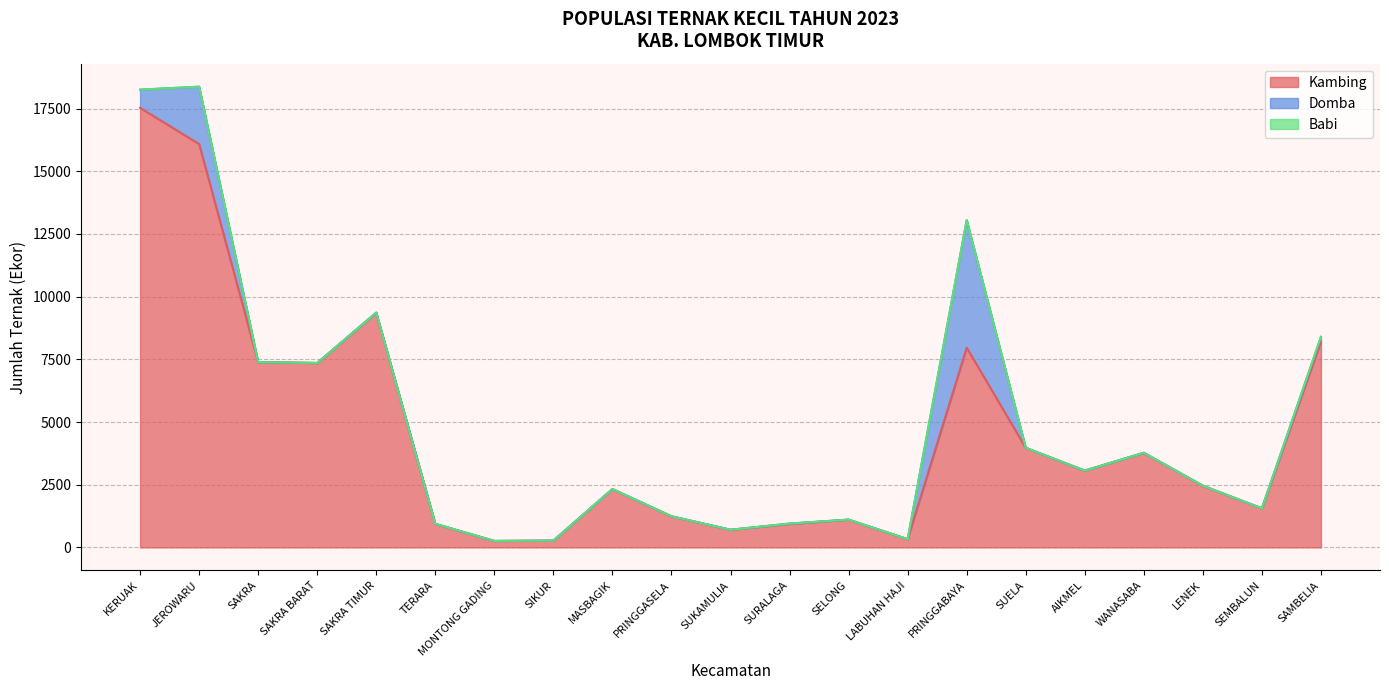

How many data points in Domba are above 0?

6